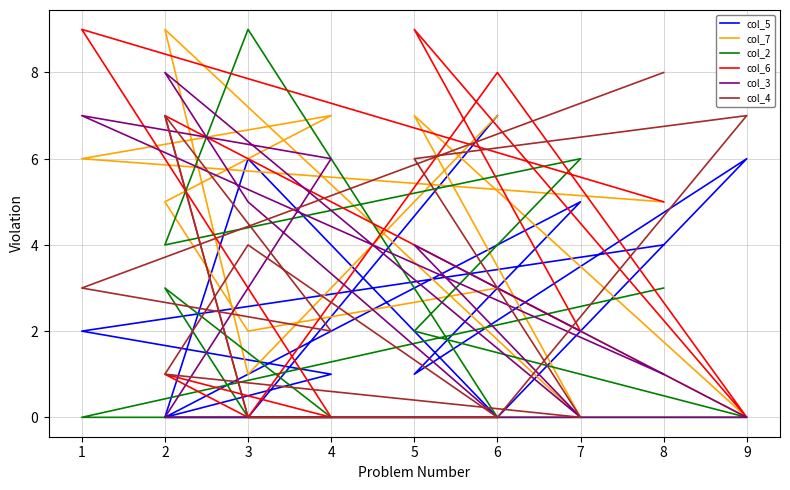

What is the total value across all series at 6?

14